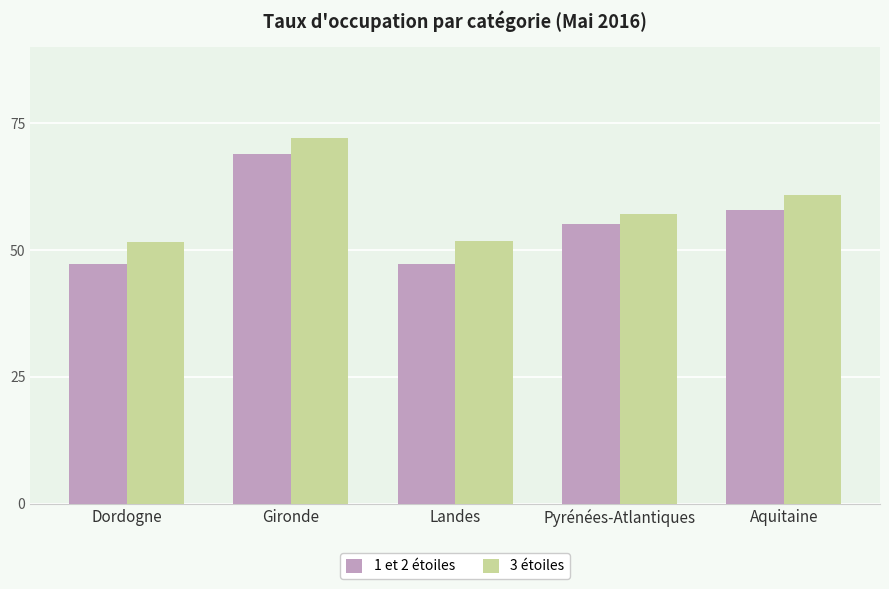

What is the difference between the maximum and minimum values in the 1 et 2 étoiles series?

21.7